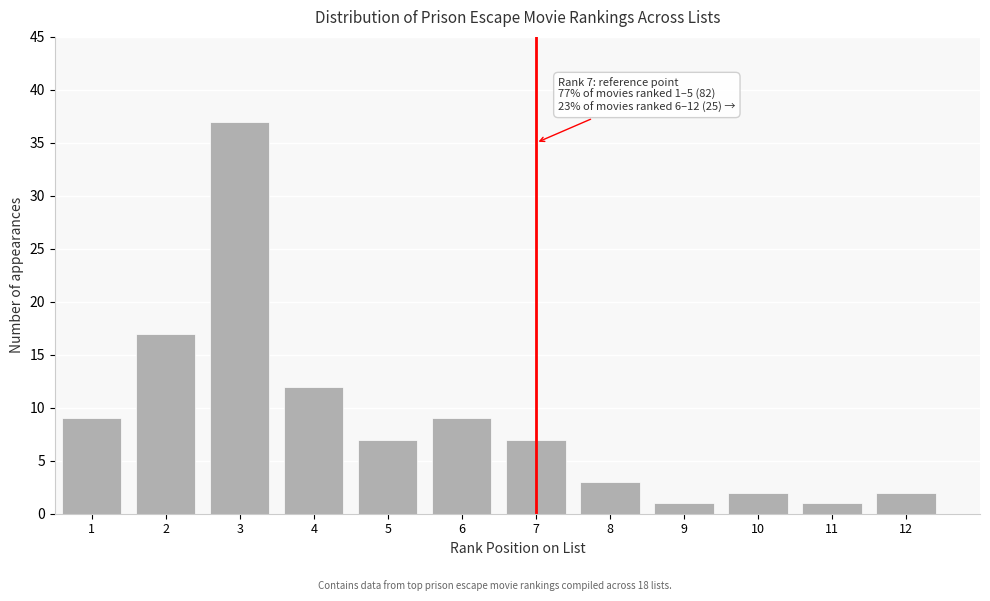

Reading left to right, list all the values displayed in this chart.

9	17	37	12	7	9	7	3	1	2	1	2